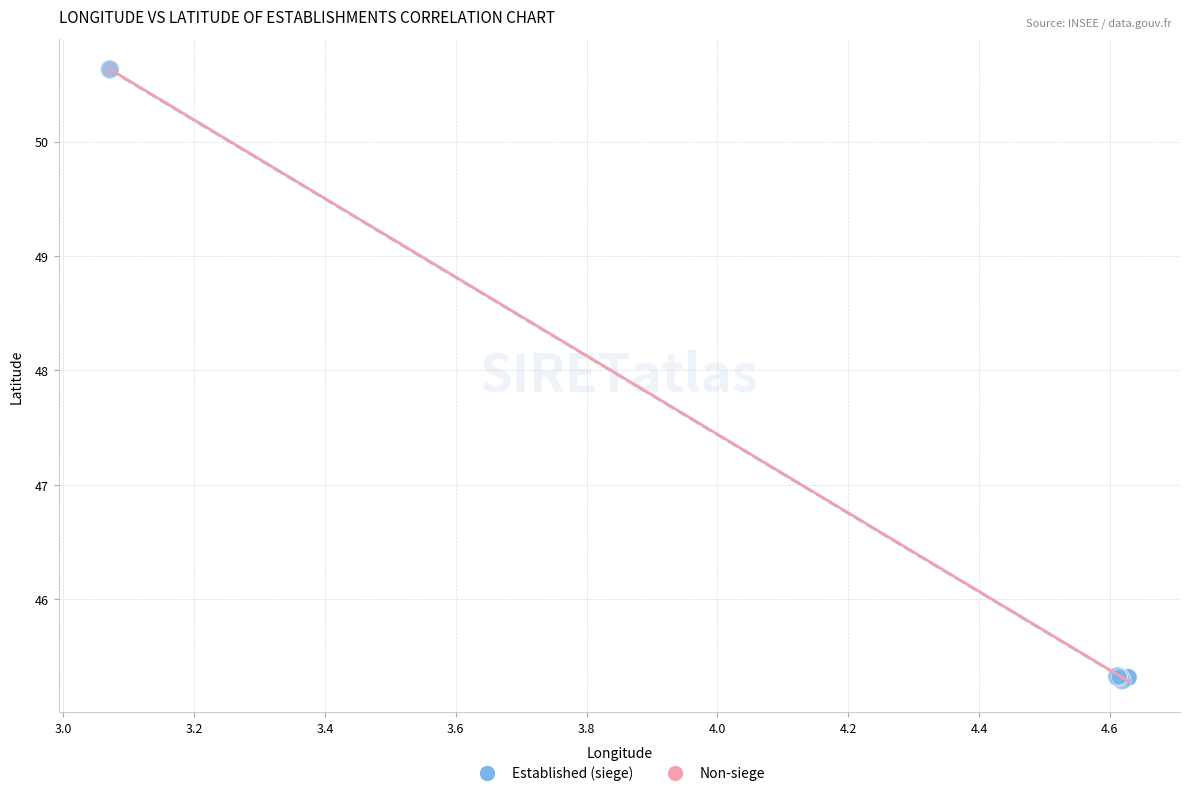

What are all the series names shown in the legend?

Established (siege), Non-siege